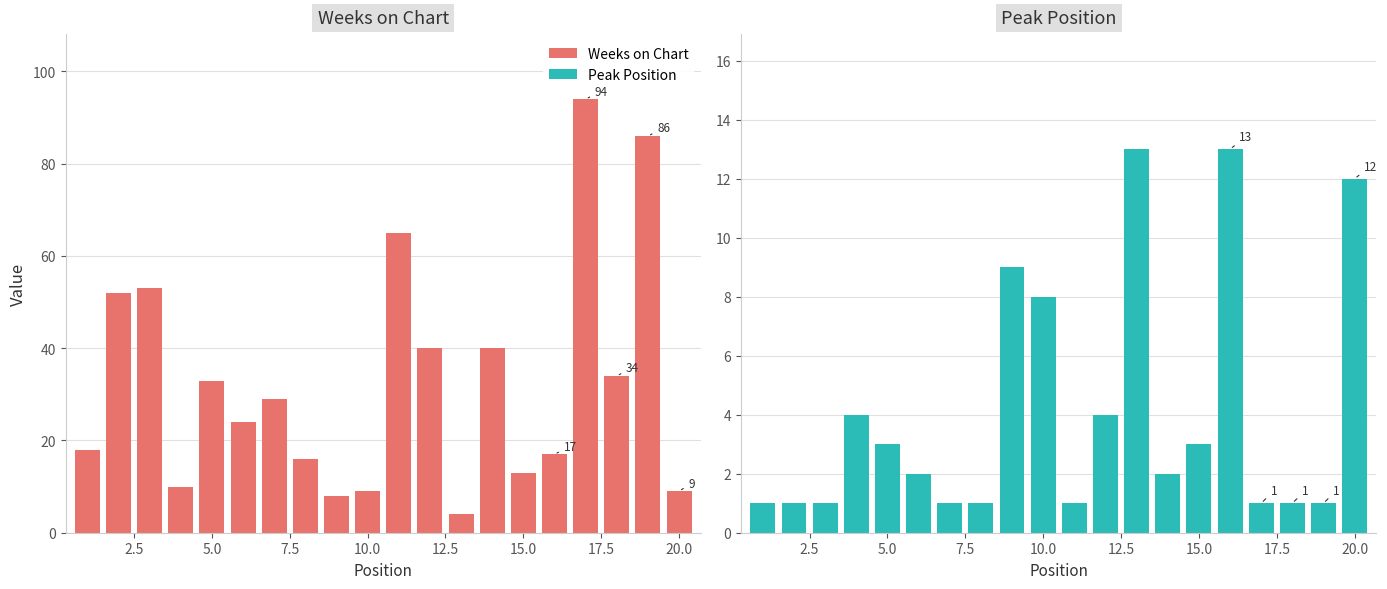

Reading right to left, what are all the values shown in this chart?

Weeks on Chart: 9	86	34	94	17	13	40	4	40	65	9	8	16	29	24	33	10	53	52	18
Peak Position: 12	1	1	1	13	3	2	13	4	1	8	9	1	1	2	3	4	1	1	1